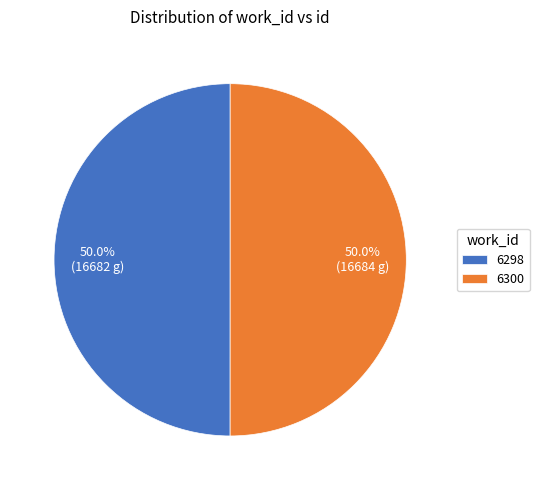

To the nearest percent, what is the combined percentage of 6300 and 6298?

100%